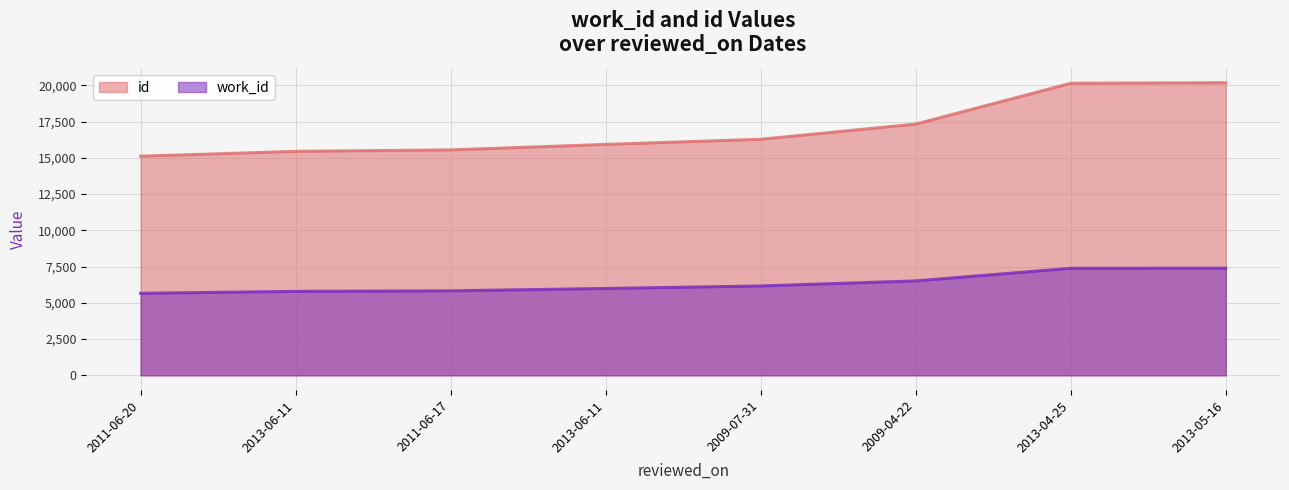

What is the difference between the maximum and minimum values in the work_id series?

1733